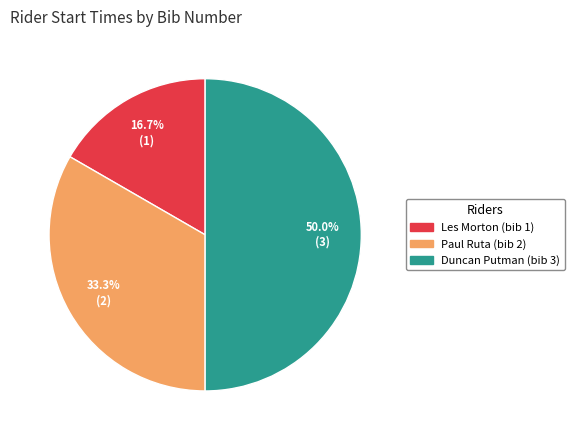

What percentage do Les Morton (bib 1) and Paul Ruta (bib 2) together represent?

50.0%